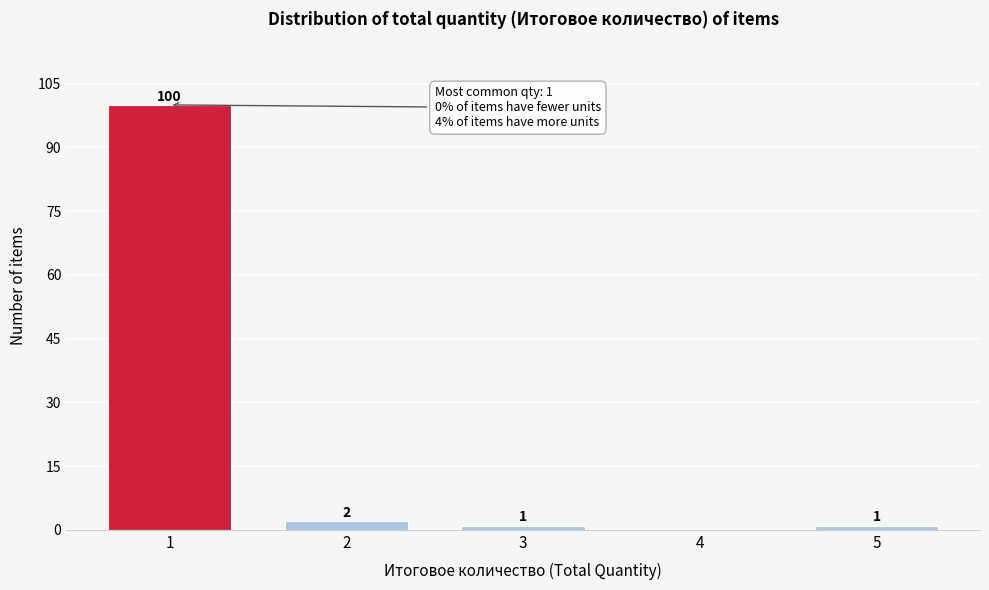

Reading right to left, extract all data points from this chart.

5=1	4=0	3=1	2=2	1=100